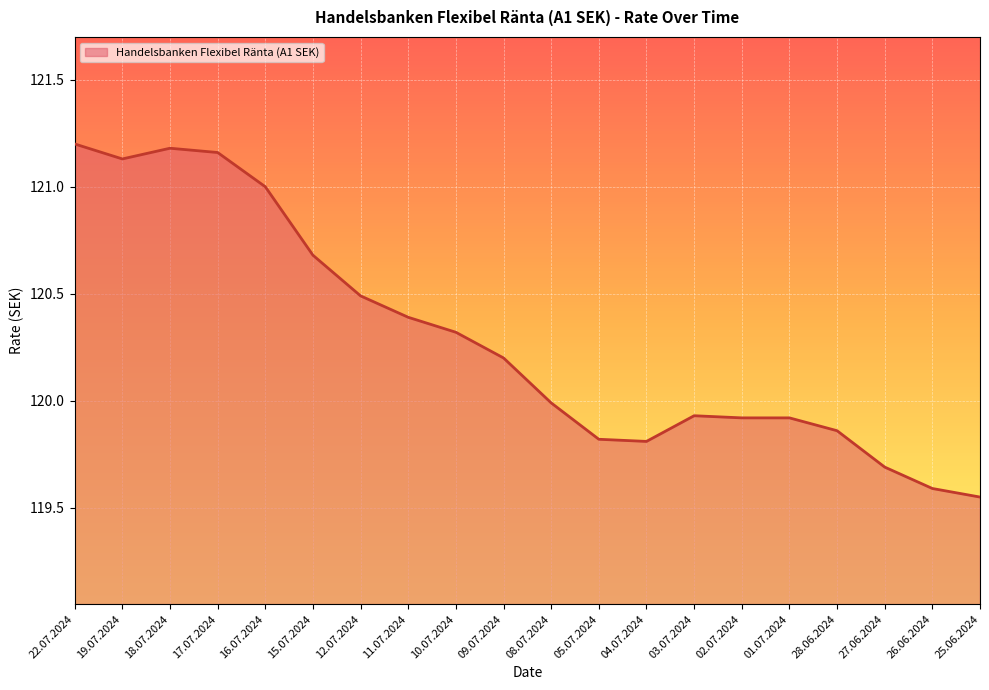

Is it true that the value at 26.06.2024 is 47.8?

False